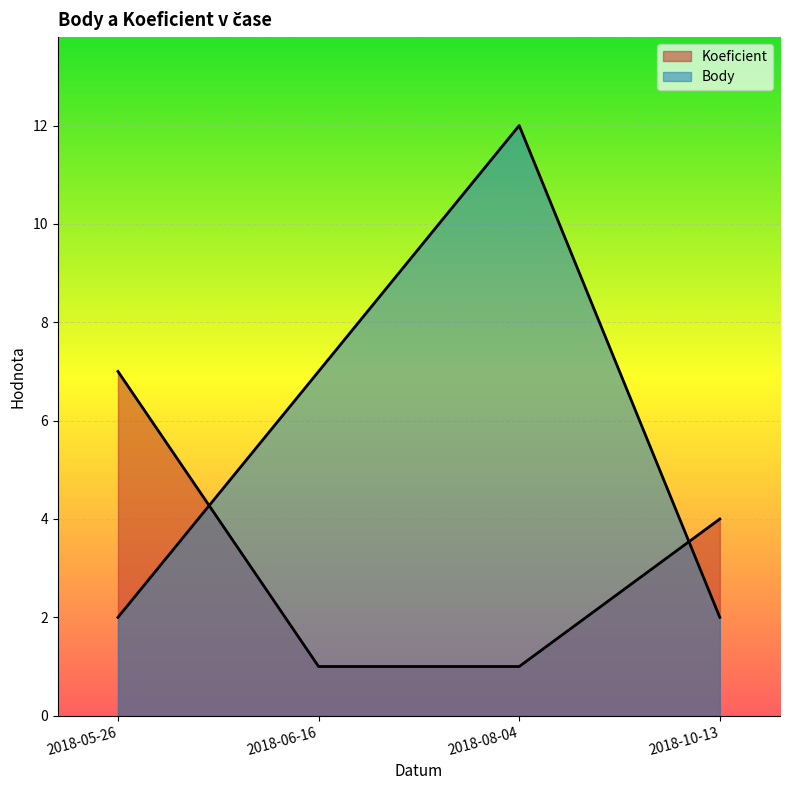

Is the value of Koeficient at 2018-06-16 greater than the value of Body at 2018-08-04?

No